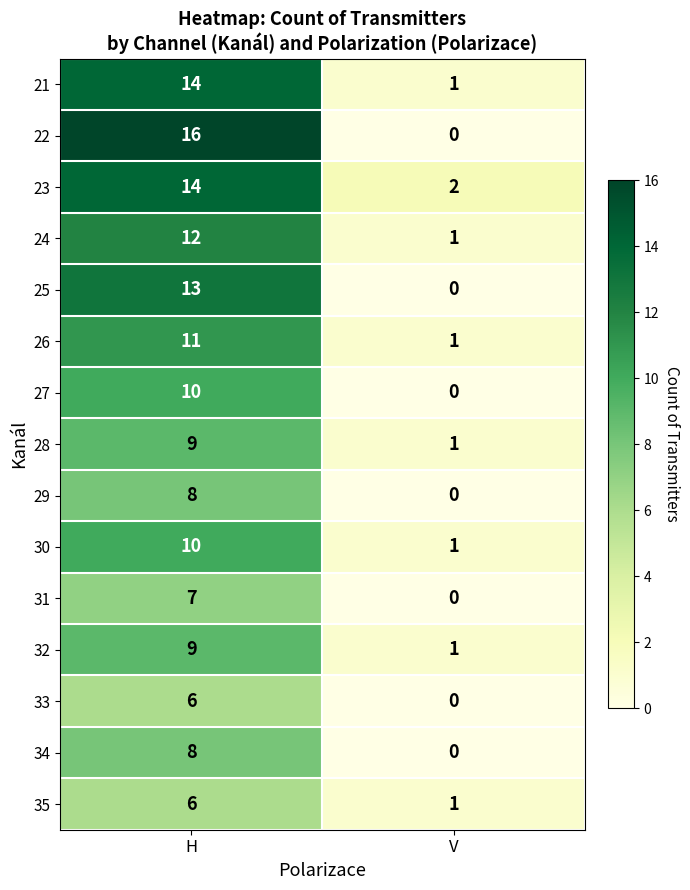

Count the number of data series in this chart.

15